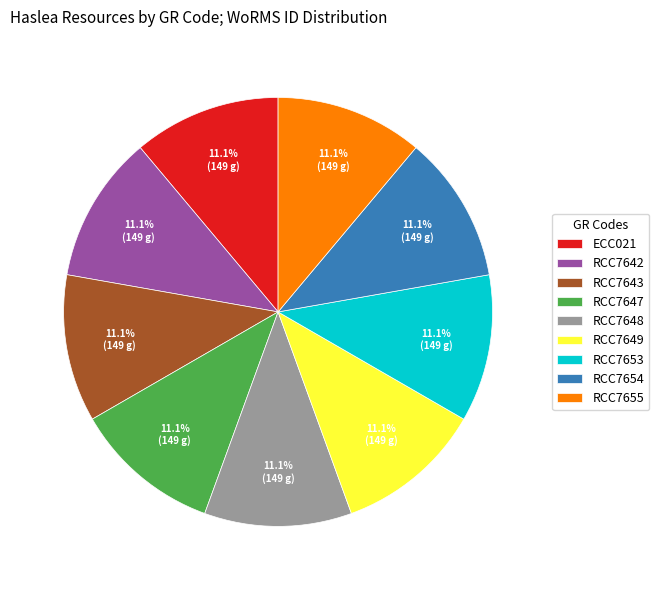

How many slices are in this pie chart?

9